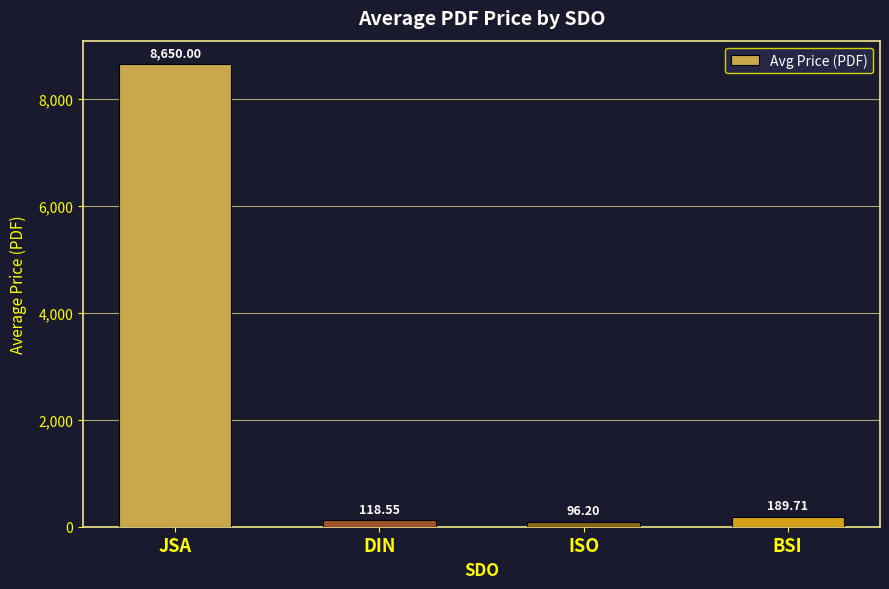

What is the label of the 2nd bar from the left?

DIN